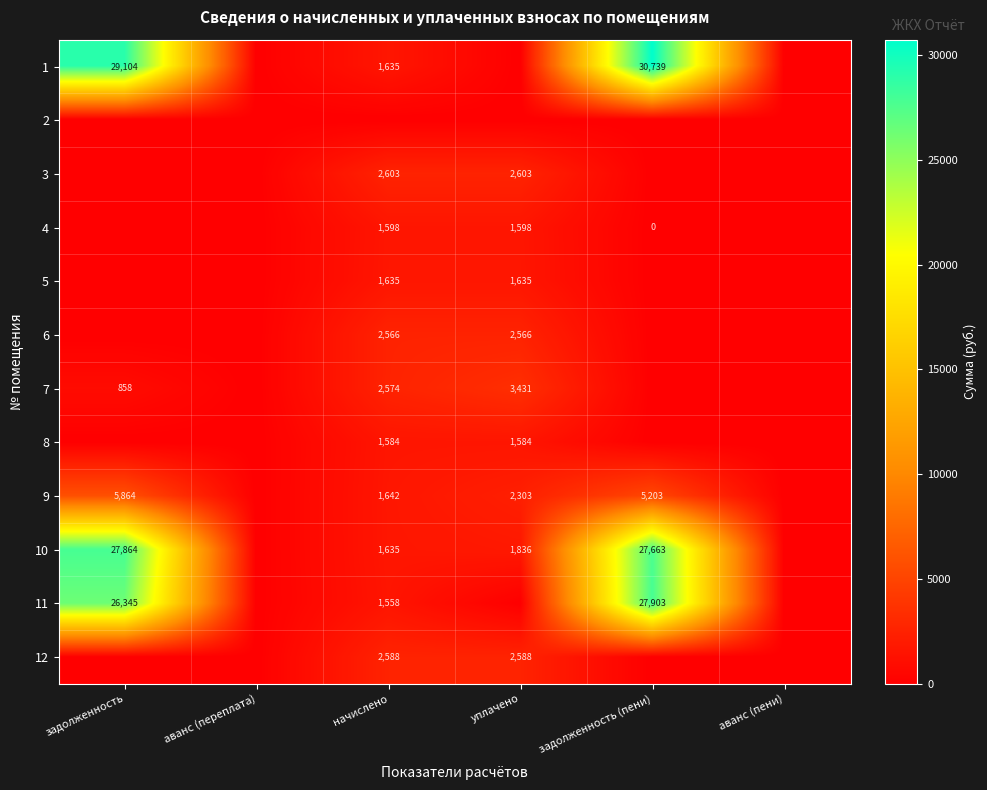

Is it true that 8 equals 1584 at начислено?

True